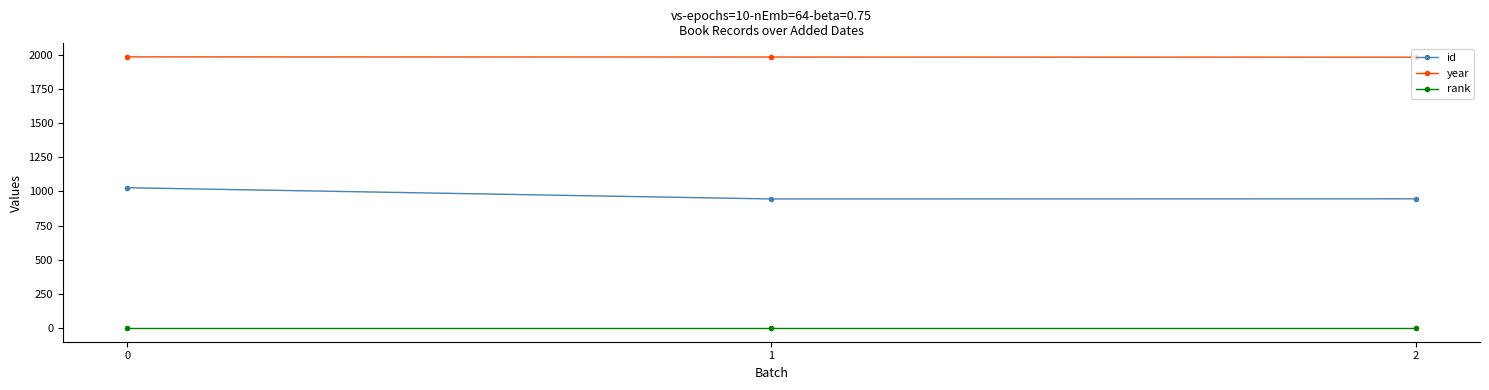

What are all the series names shown in the legend?

id, year, rank